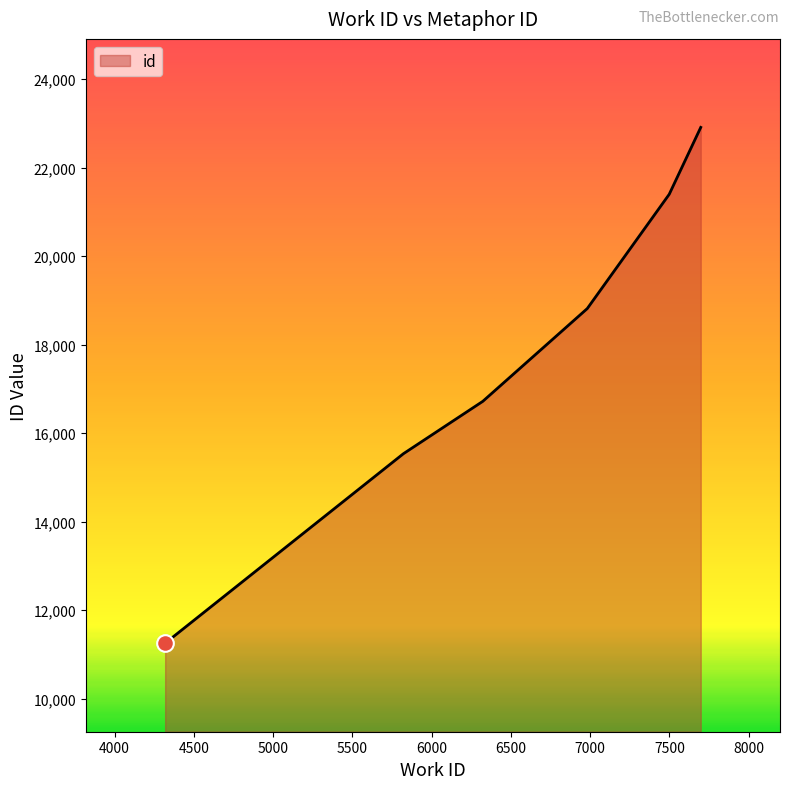

What is the maximum value shown in the chart?

22912